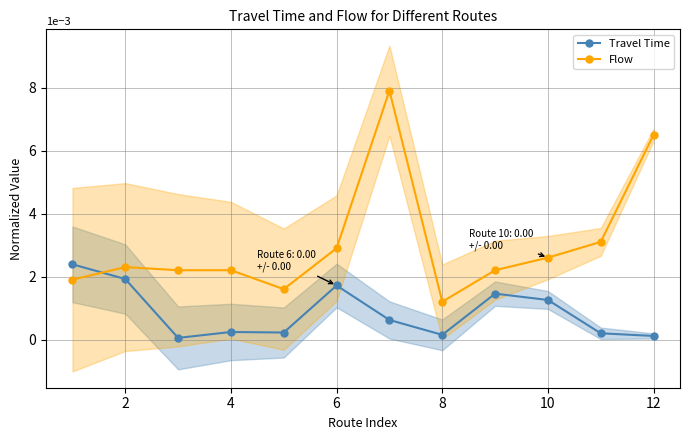

How many times do Flow and Travel Time cross each other?

1